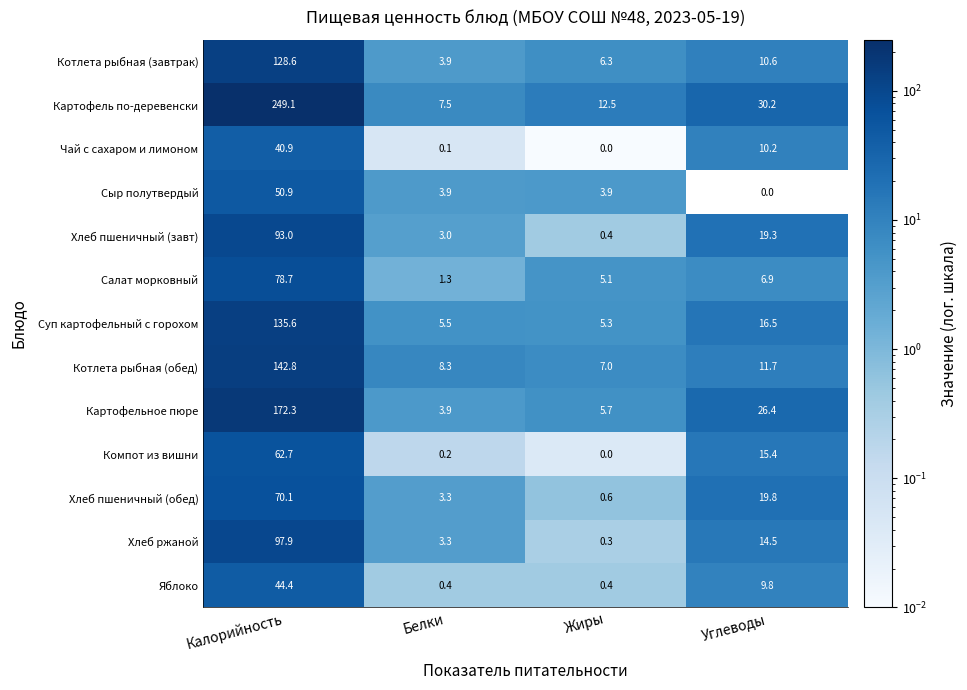

What is the difference between the highest and lowest values at Углеводы?

30.2